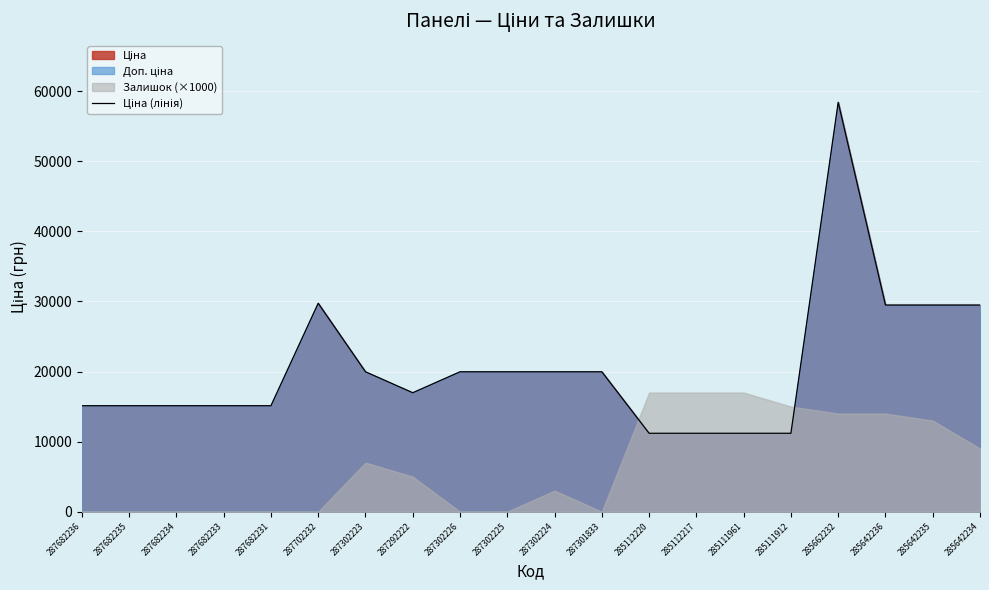

The value at 287301833 is 19964.2. True or false?

True